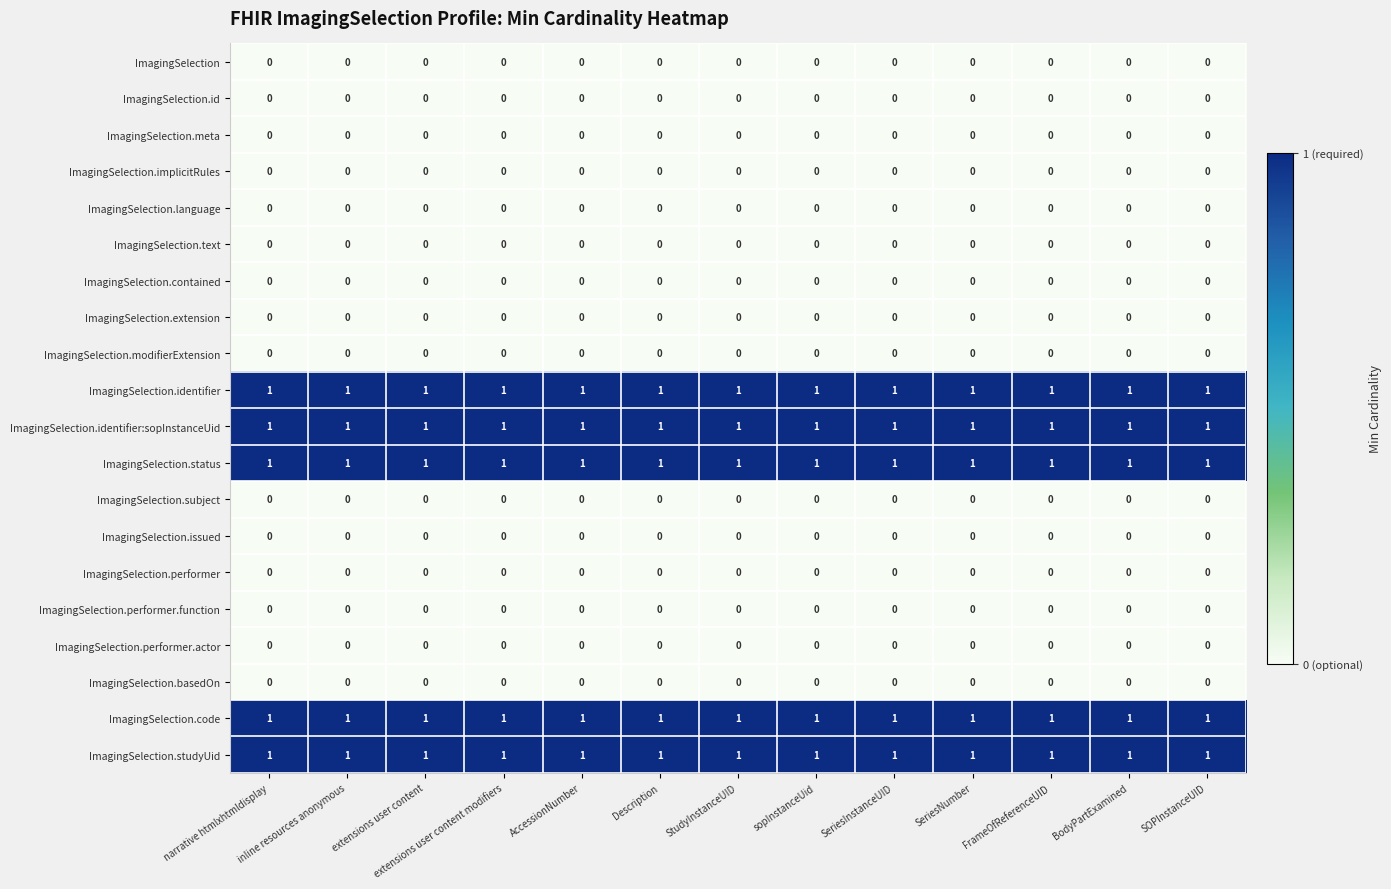

True or false: ImagingSelection.text has a value of 0 at Description.

True